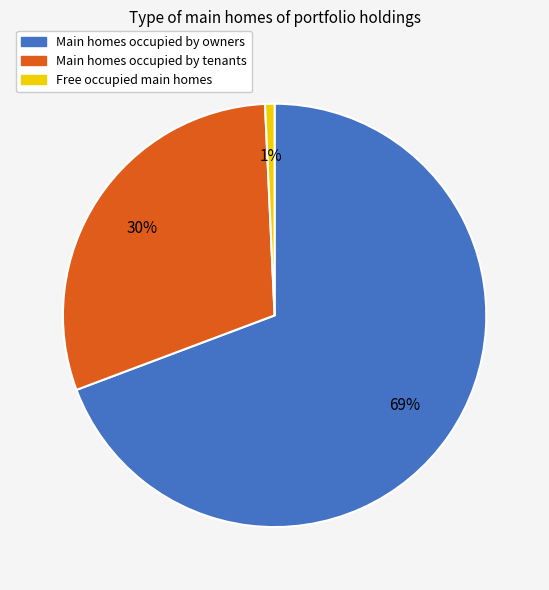

Does Main homes occupied by owners represent more than half of the total?

Yes